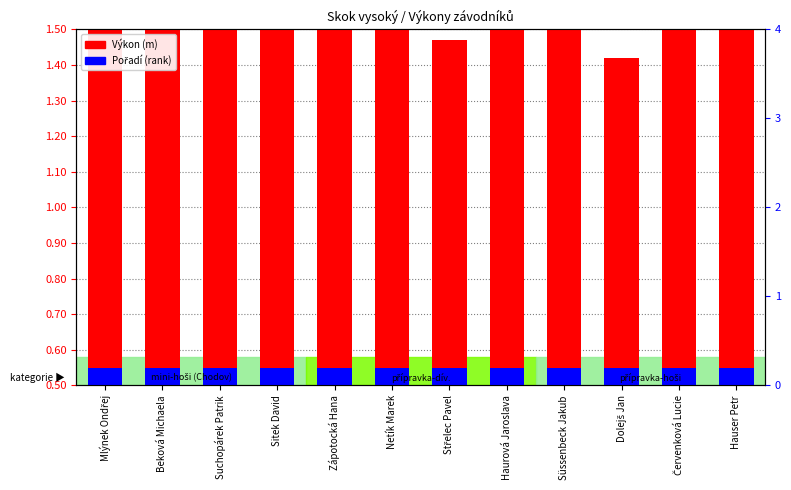

Rank the series at Mlýnek Ondřej from highest to lowest value.

Výkon, Pořadí (rank)